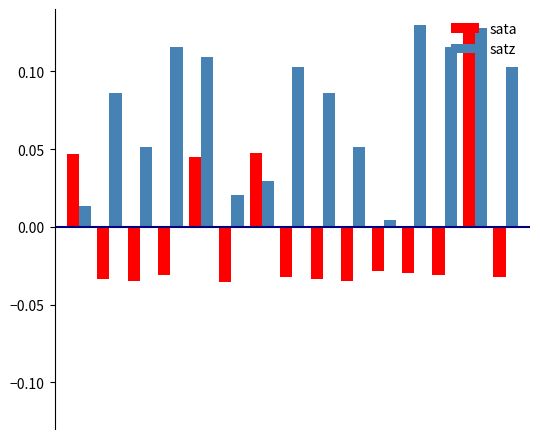

How many positive values does the sata series have?

4